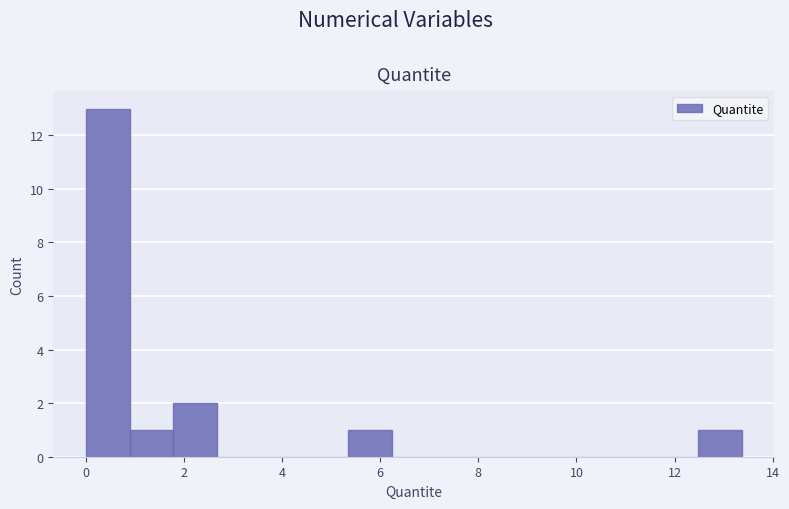

How tall is the bar that spans 5.4 to 6.2 on the x-axis? Neither the bar edges nor the heights are printed on the chart, so give them approximately, as read against the axes.

1